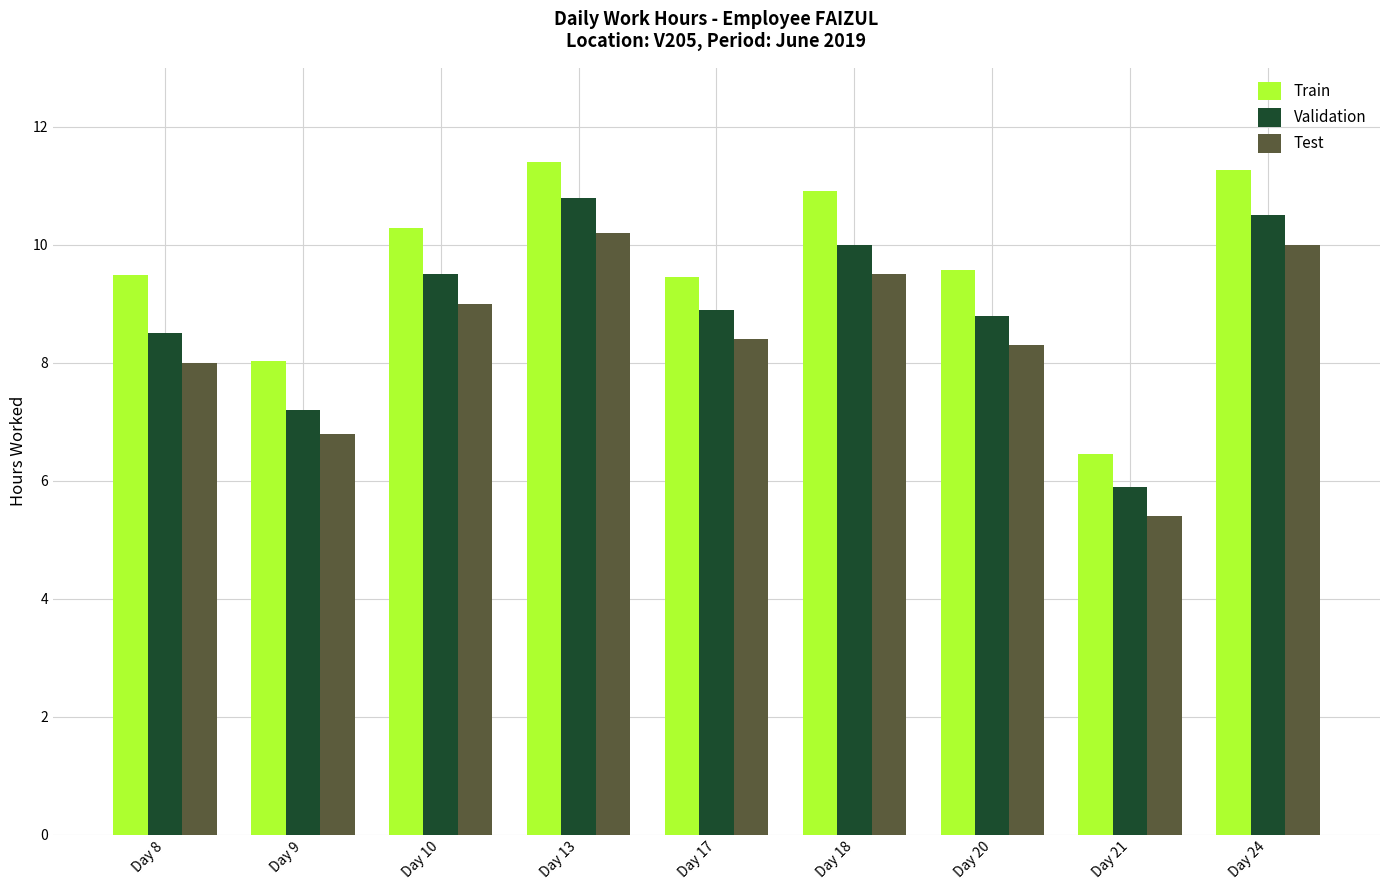

What is the minimum value for Test?

5.4